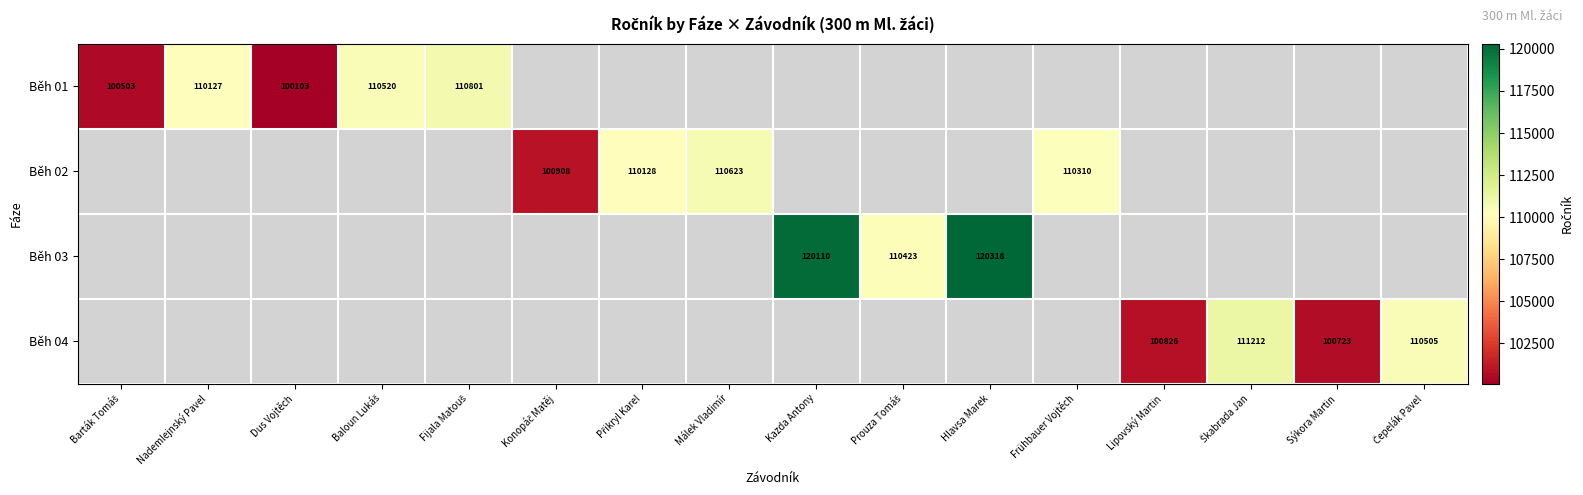

At how many categories does at least one series exceed 102678?

11